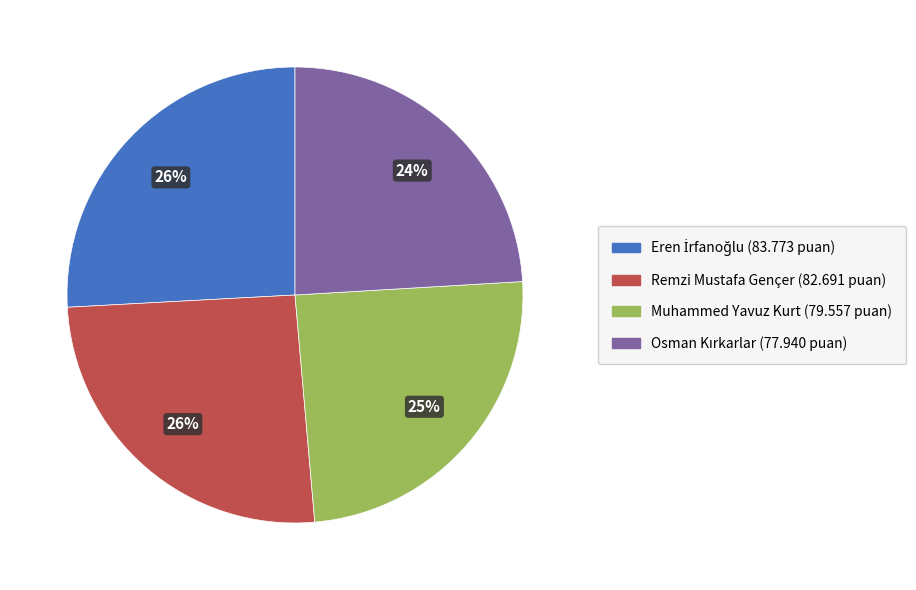

To the nearest percent, what is the difference between the Muhammed Yavuz Kurt and Remzi Mustafa Gençer slice percentages?

1%